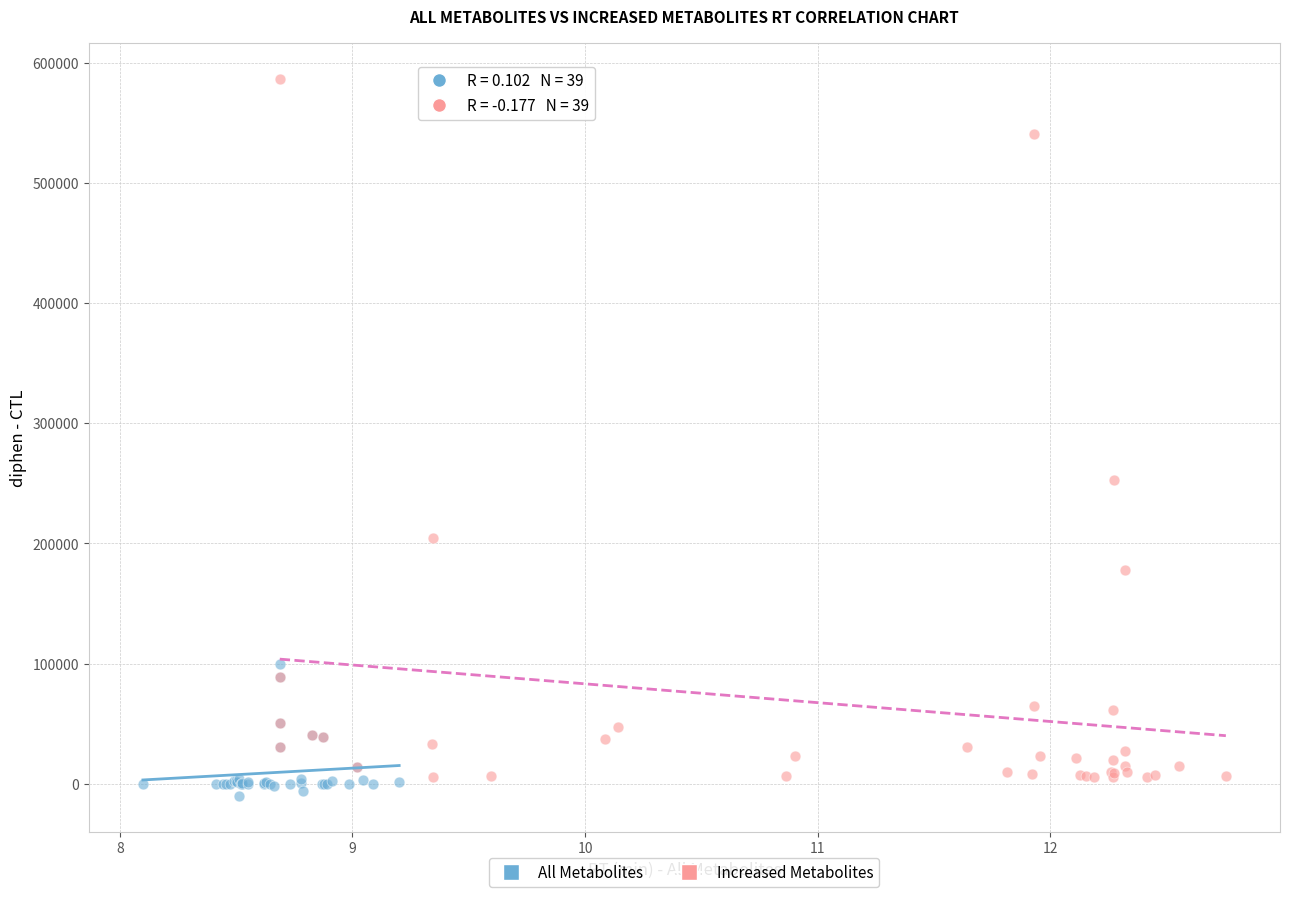

Which series reaches the maximum Y coordinate?

Increased Metabolites